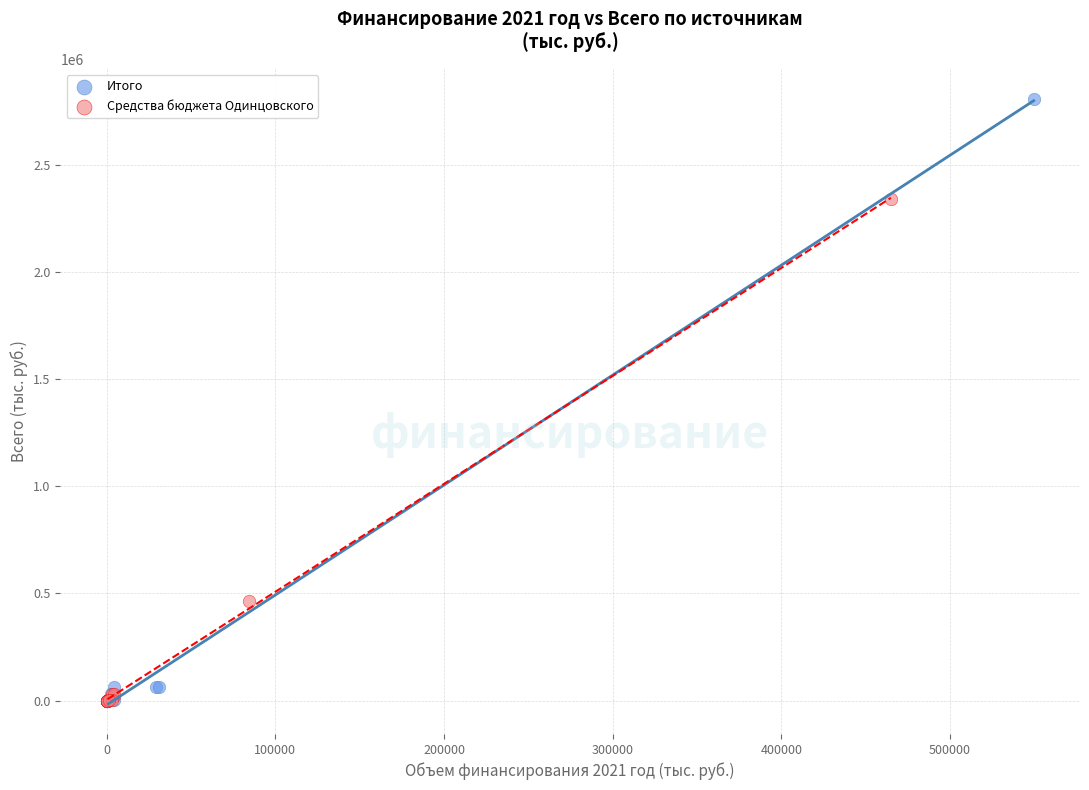

Which series reaches the maximum Y coordinate?

Итого